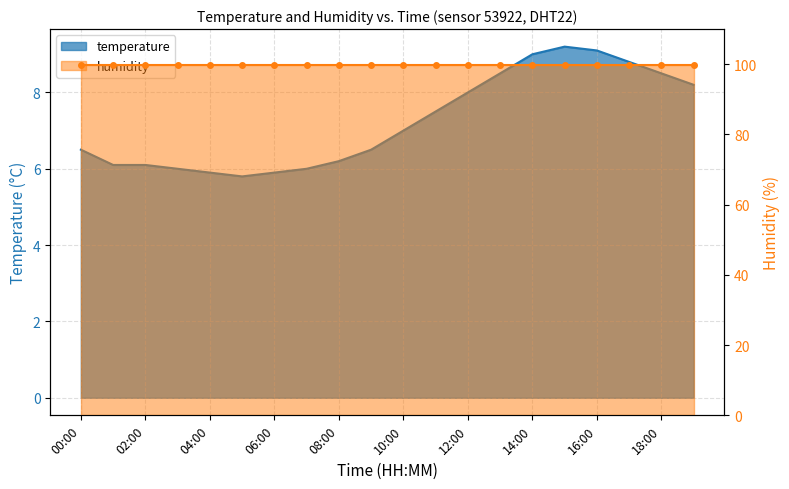

Rank the categories by value from lowest to highest.

05:00, 04:00, 06:00, 03:00, 07:00, 01:00, 02:00, 08:00, 00:00, 09:00, 10:00, 11:00, 12:00, 19:00, 13:00, 18:00, 17:00, 14:00, 16:00, 15:00